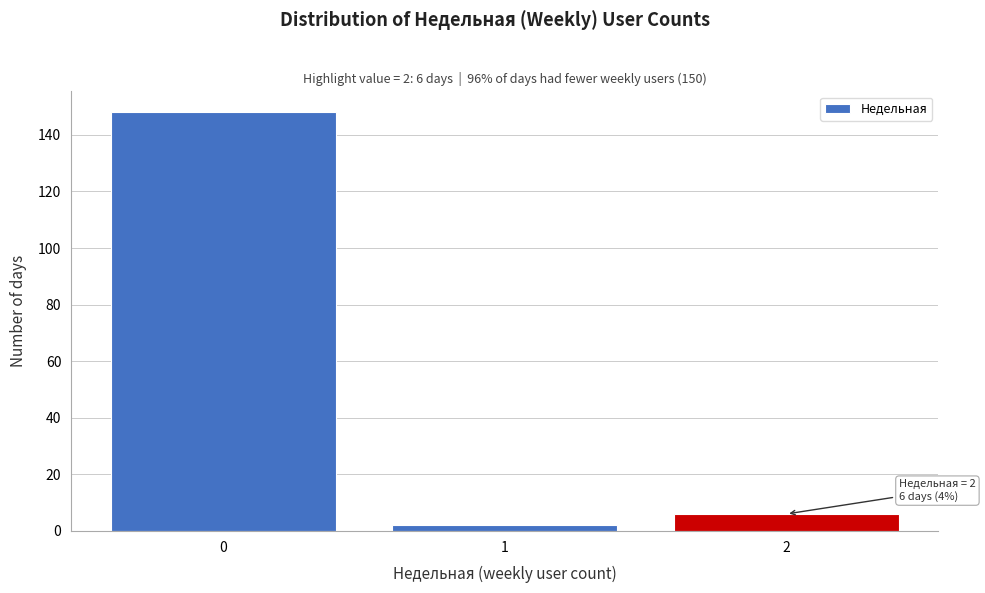

Reading left to right, what are all the values shown in this chart?

0=148	1=2	2=6